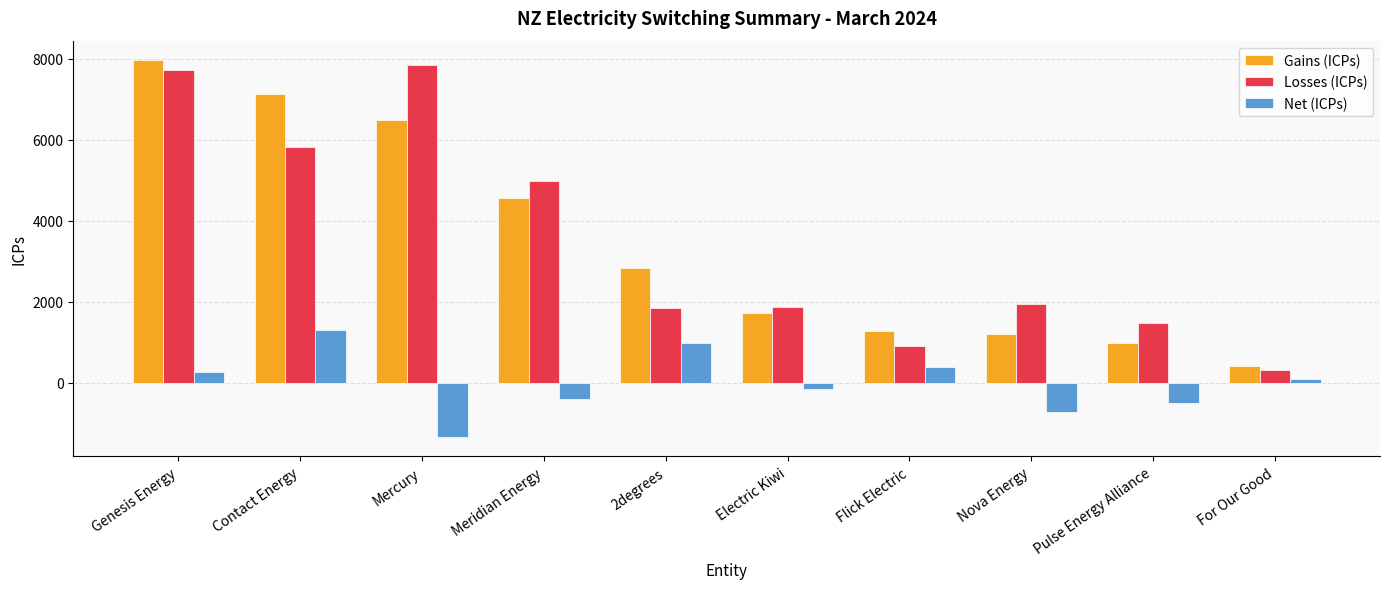

What are all the series names shown in the legend?

Gains (ICPs), Losses (ICPs), Net (ICPs)